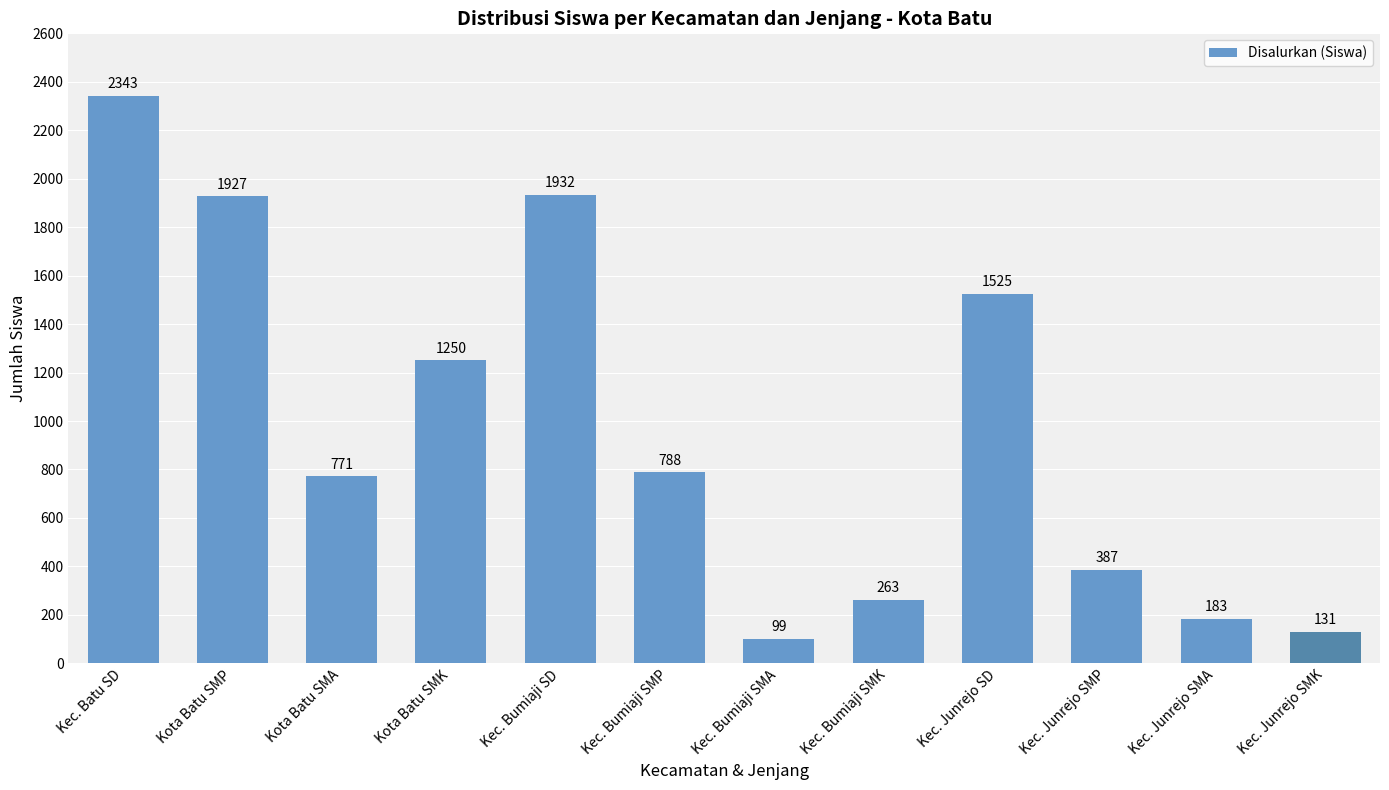

What is the greatest value displayed?

2343